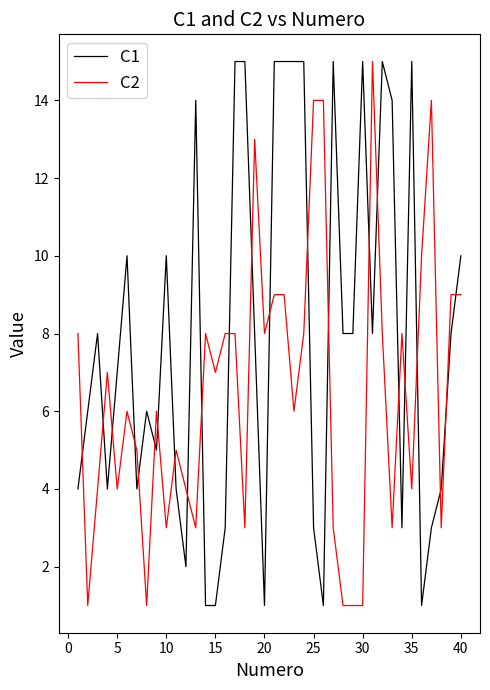

Which series has the largest total across all categories?

C1